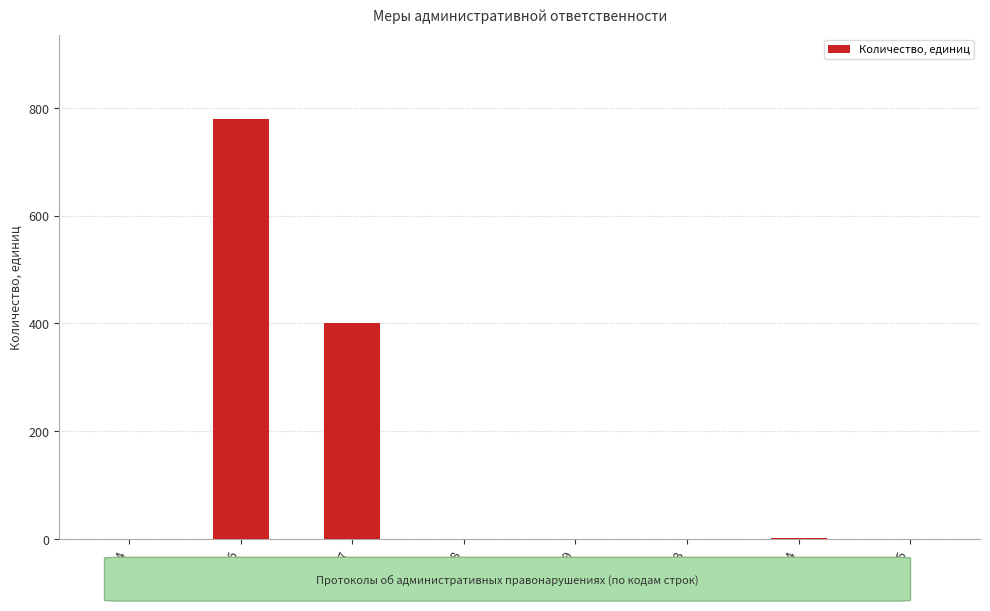

Which category has the highest value across all series?

2016